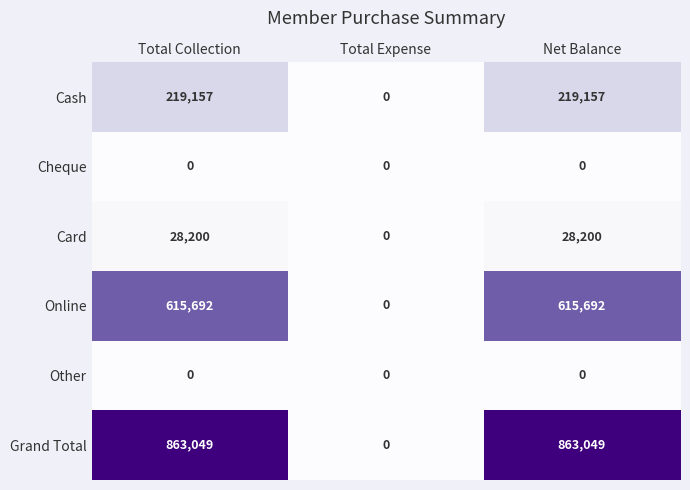

Which series has the largest total across all categories?

Grand Total